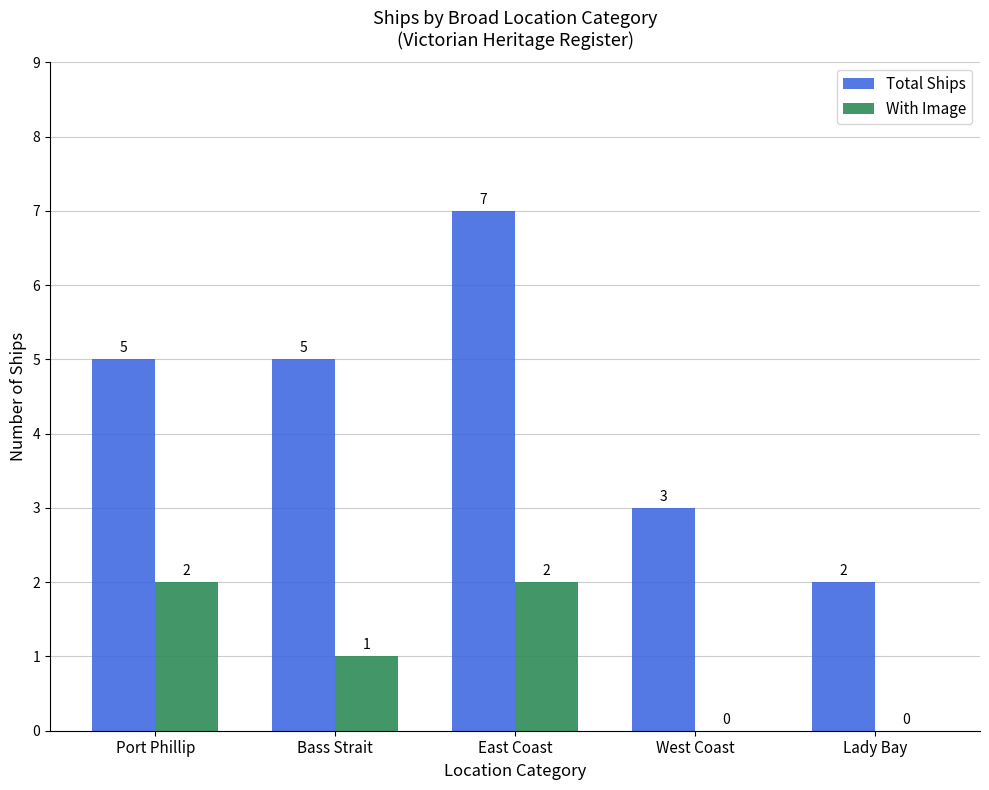

Where does the With Image series first go above 1?

Port Phillip